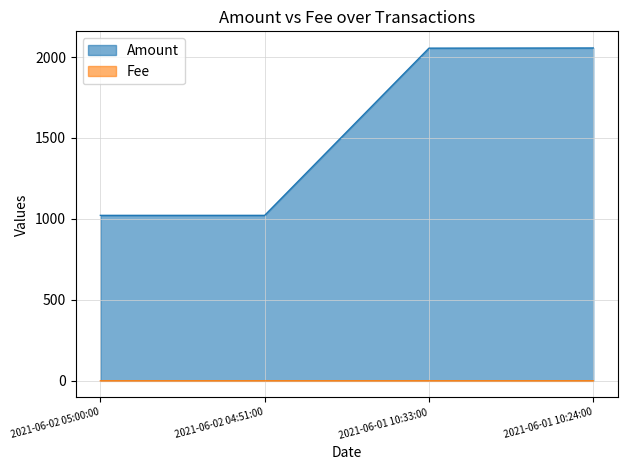

At how many categories does at least one series exceed 1364?

2